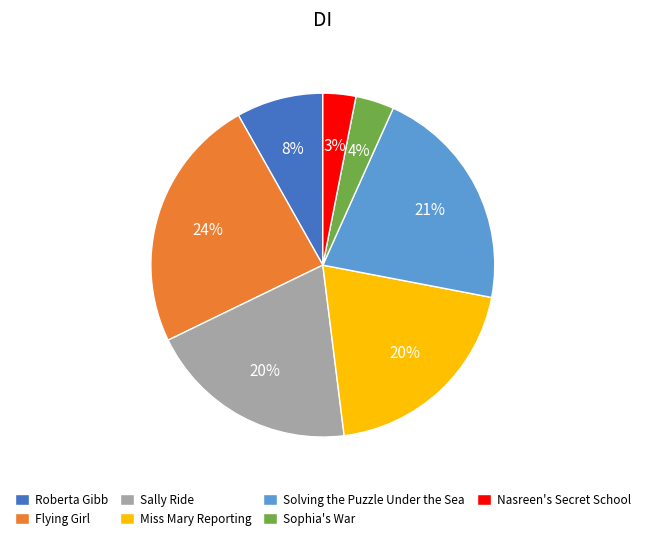

How many slices are in this pie chart?

7